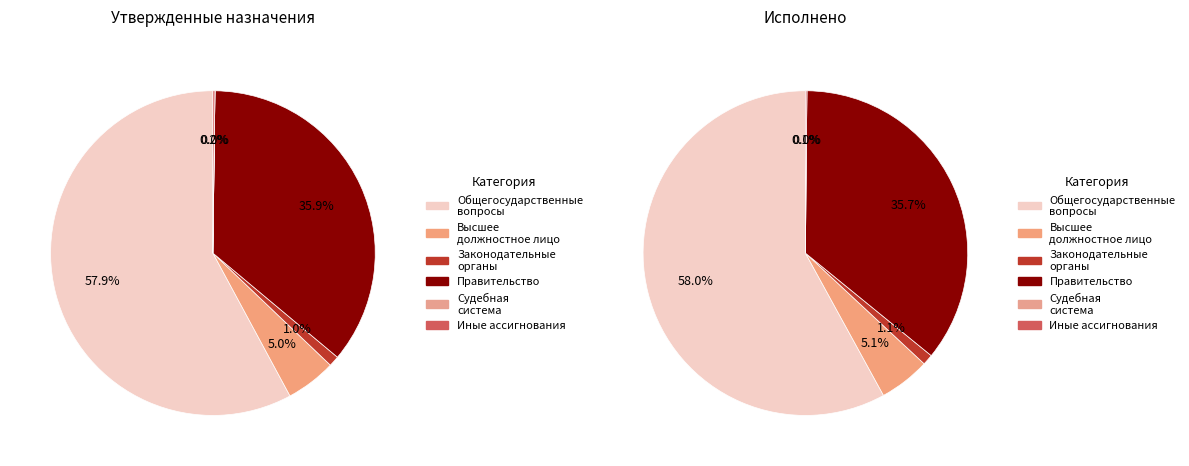

What portion of the pie excludes Функционирование законодательных органов?

99.0%